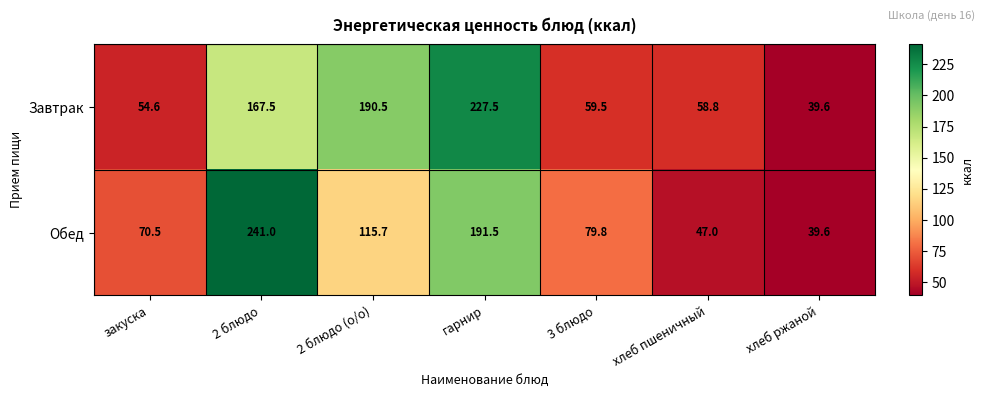

Where does the Завтрак series first go above 59?

2 блюдо